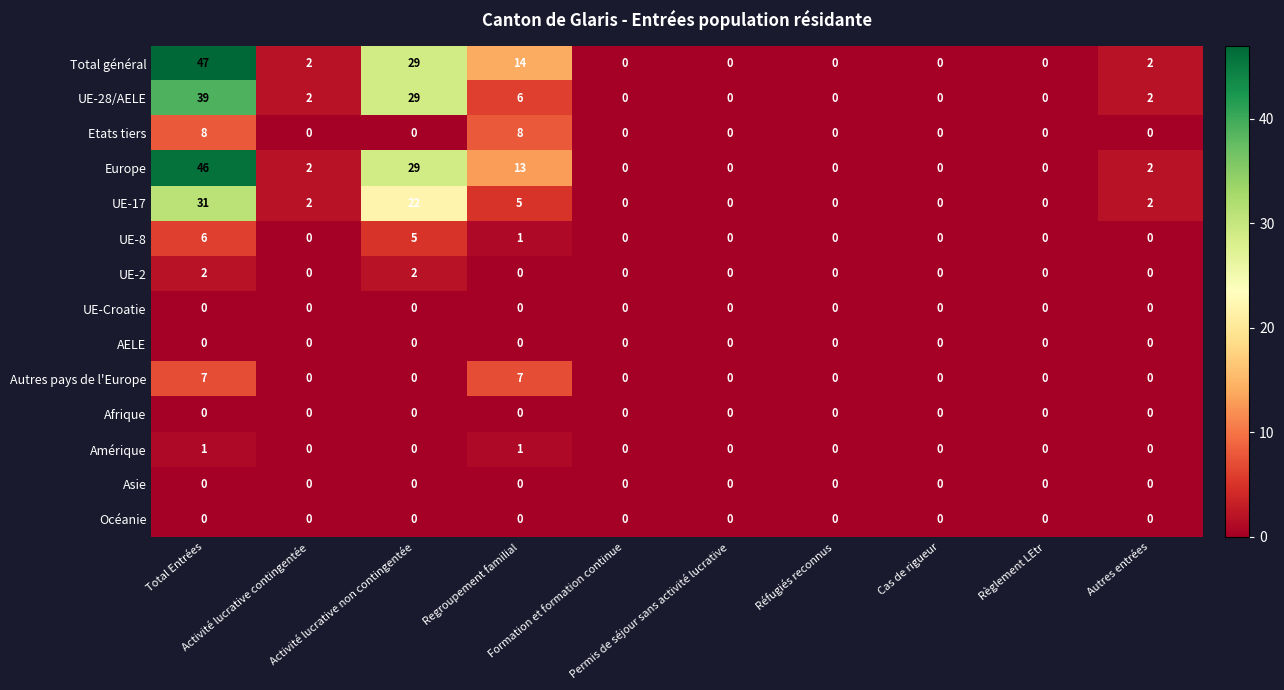

What is the average value of the Total général series?

9